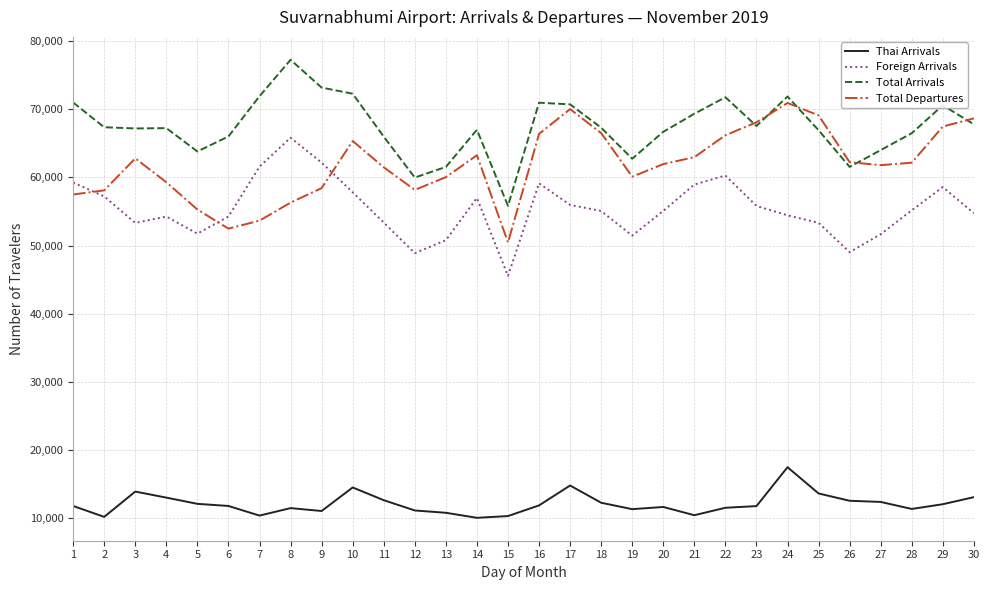

What is the lowest value of the Total Arrivals series?

55817